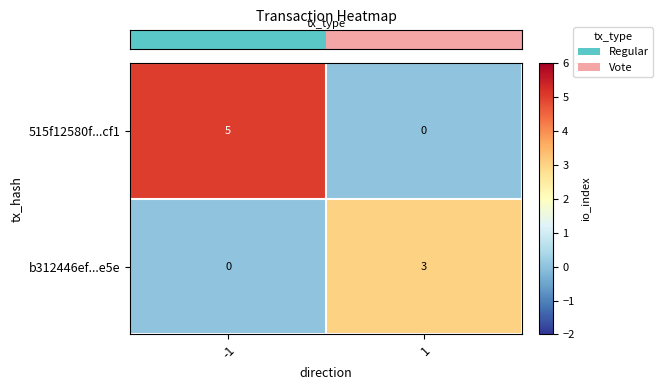

List the series in order of their overall mean, lowest first.

b312446ef...e5e, 515f12580f...cf1